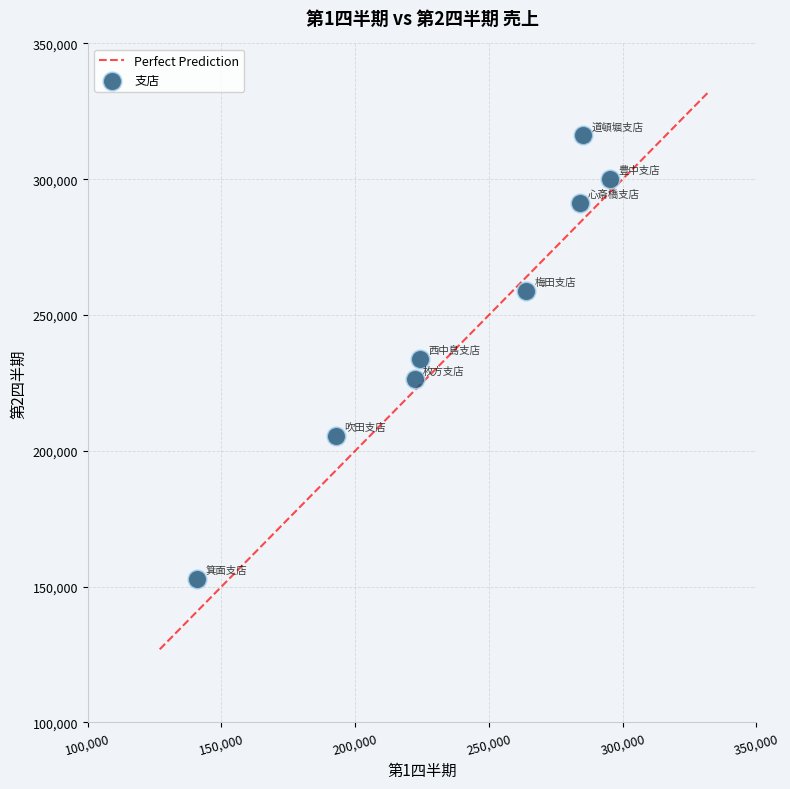

What is the average X value?

238575